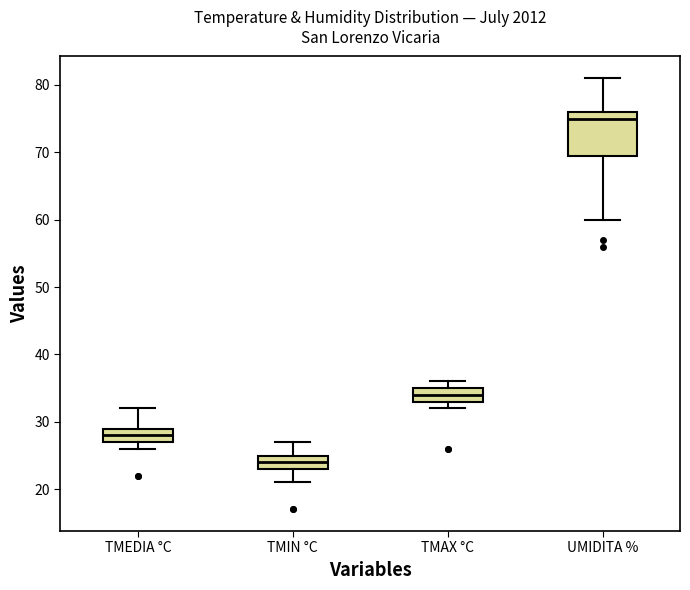

Which box's median line is the lowest?

TMIN °C